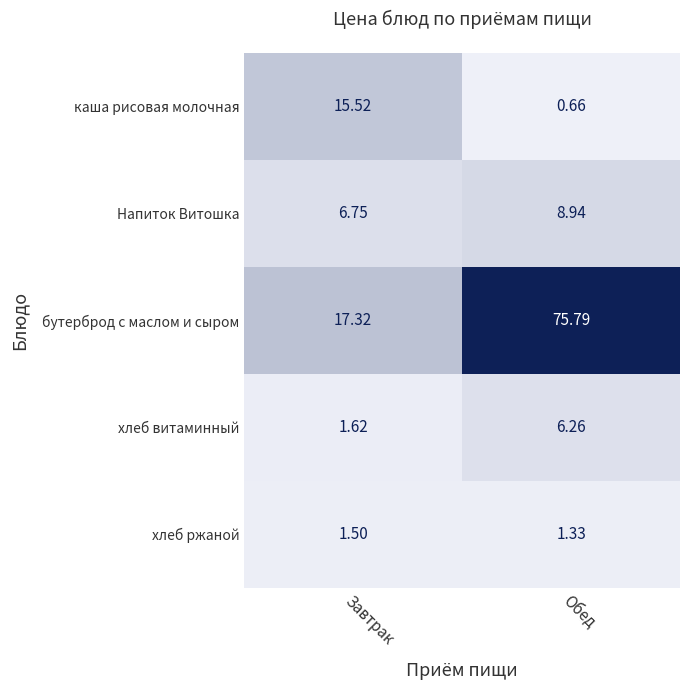

Which series changed the most between Завтрак and Обед?

бутерброд с маслом и сыром